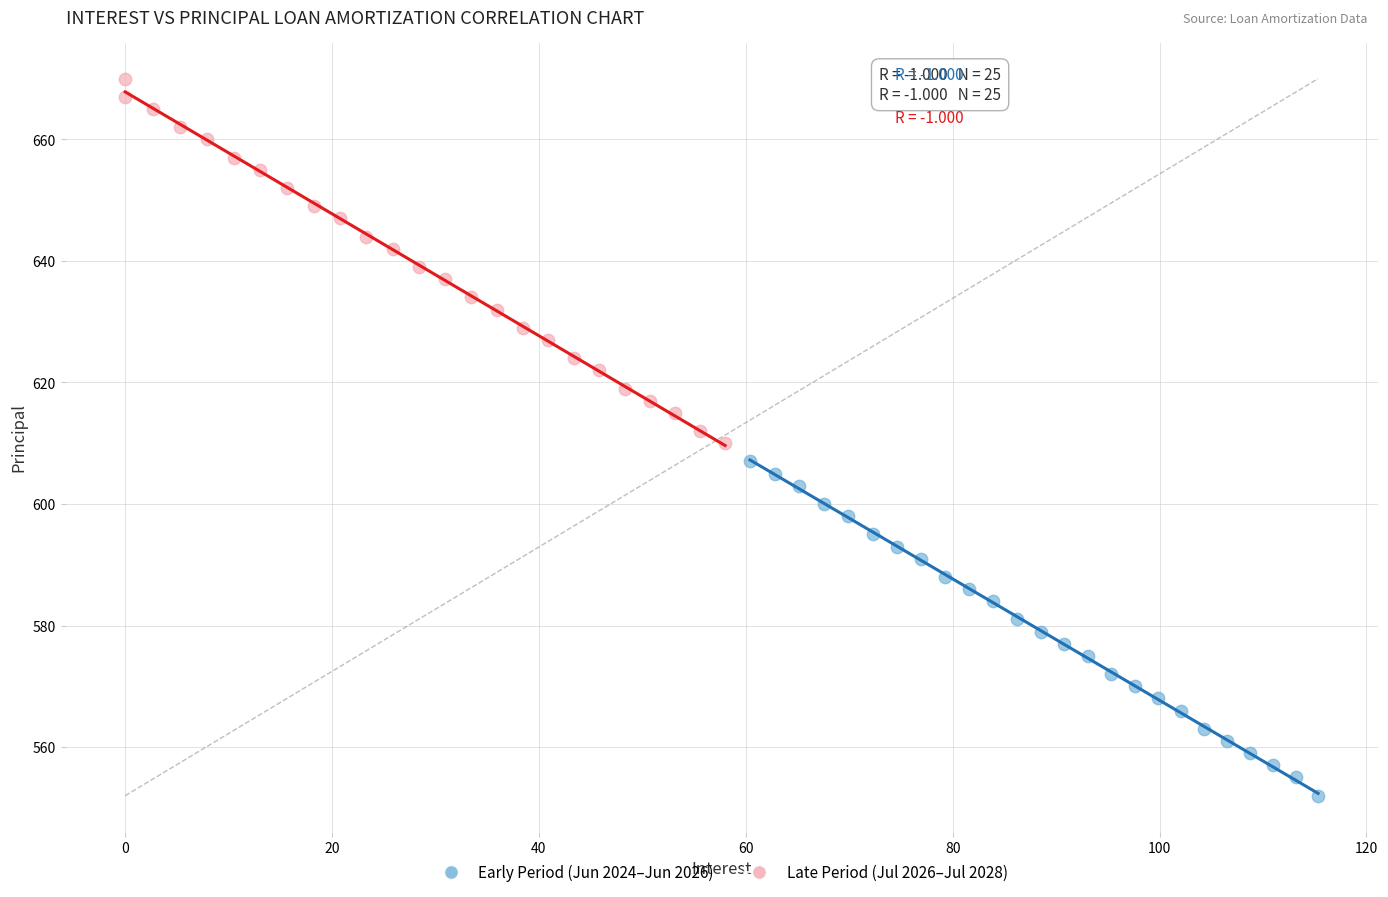

Which series reaches the maximum Y coordinate?

Late Period (Jul 2026–Jul 2028)